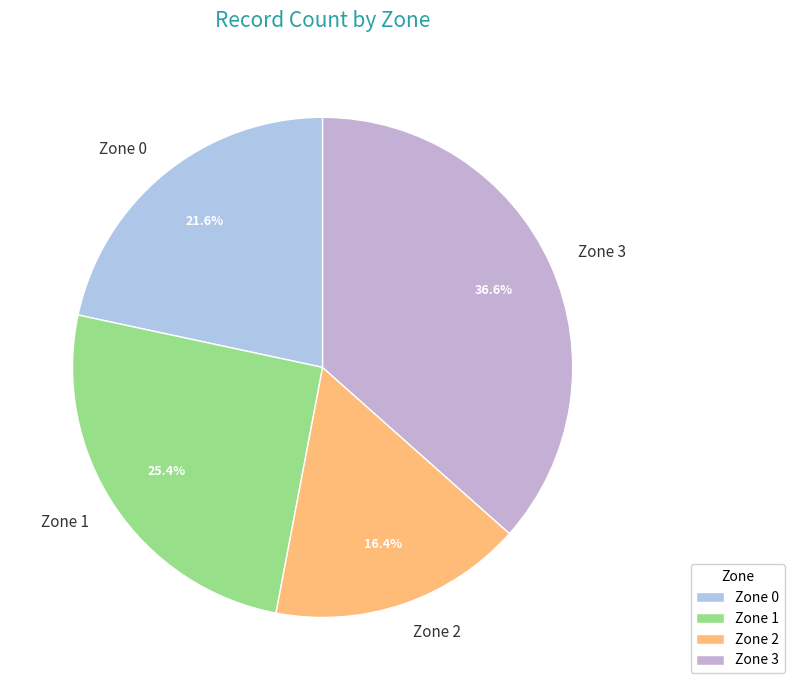

Is there a majority slice in this chart?

No